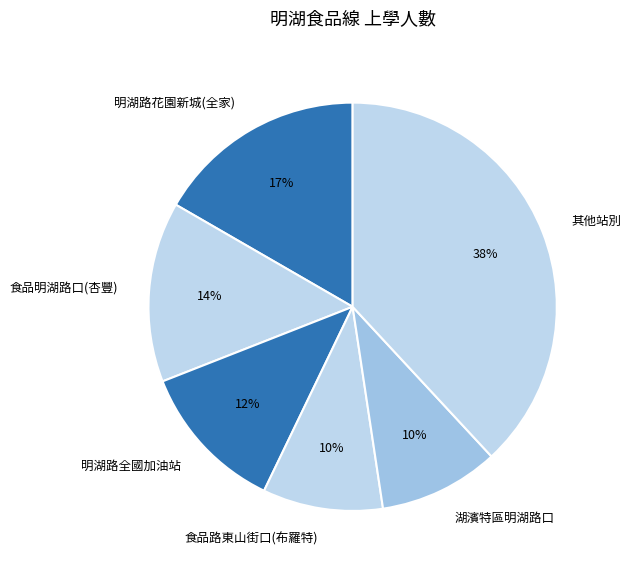

Which category has the biggest portion of the pie?

其他站別